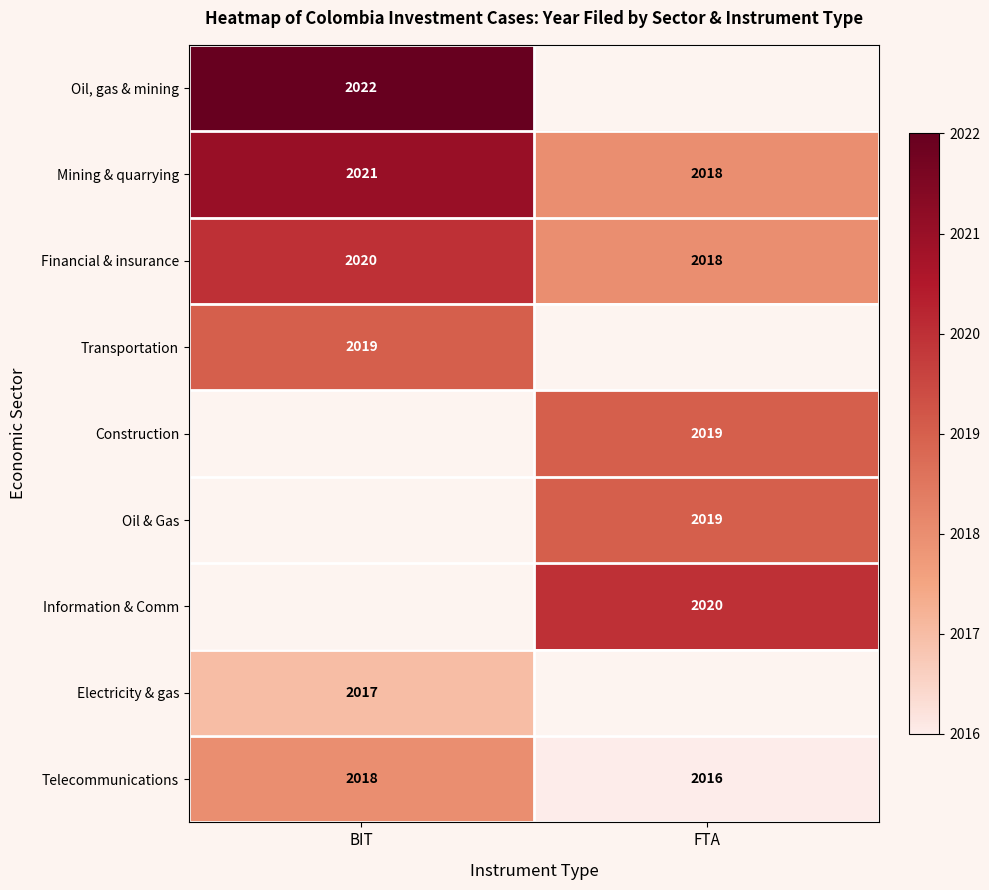

True or false: Oil, gas & mining has a value of 902 at BIT.

False